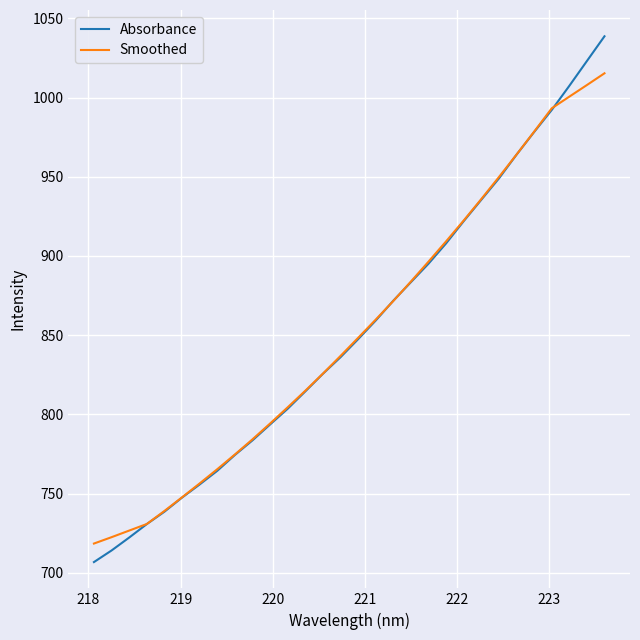

What is the smallest value displayed?

706.7